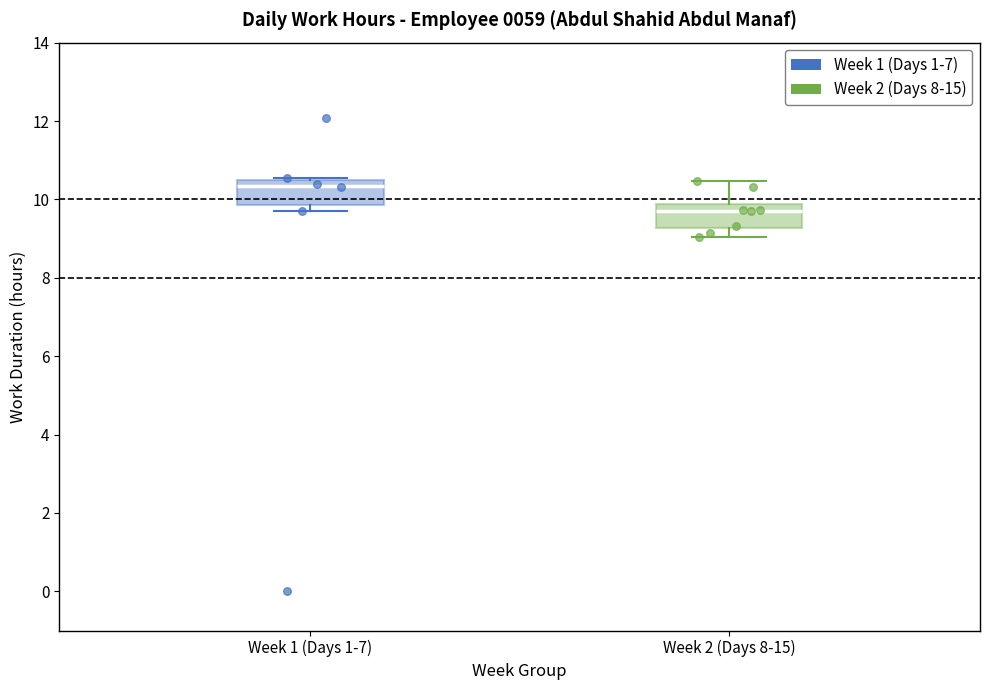

Reading left to right, read every box against the y-axis: the position of its median line, the range the box covers, and the ends of its whiskers. The values are not printed on the chart, so give them approximately, as read against the axis.

Week 1 (Days 1-7): median 10.4, box 9.8 to 10.6, whiskers 9.8 (just below the box's lower edge) to 10.6
Week 2 (Days 8-15): median 9.8 (just below the box's upper edge), box 9.2 to 9.8, whiskers 9.0 to 10.4